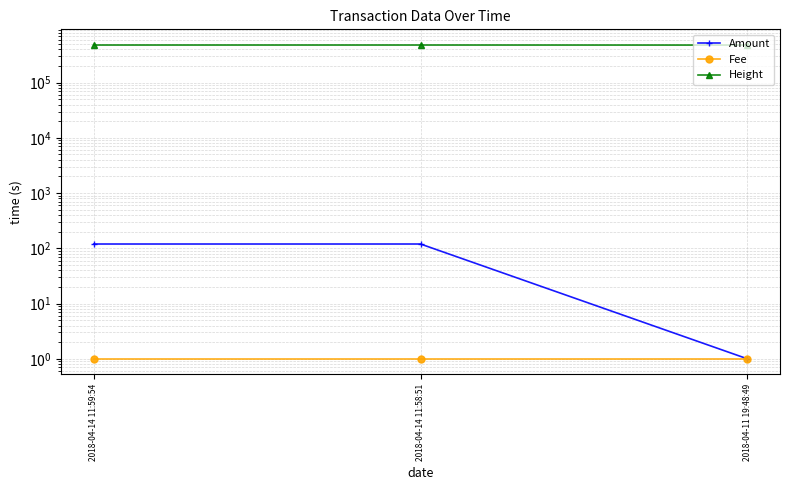

What is the average value of the Height series?

479184.3